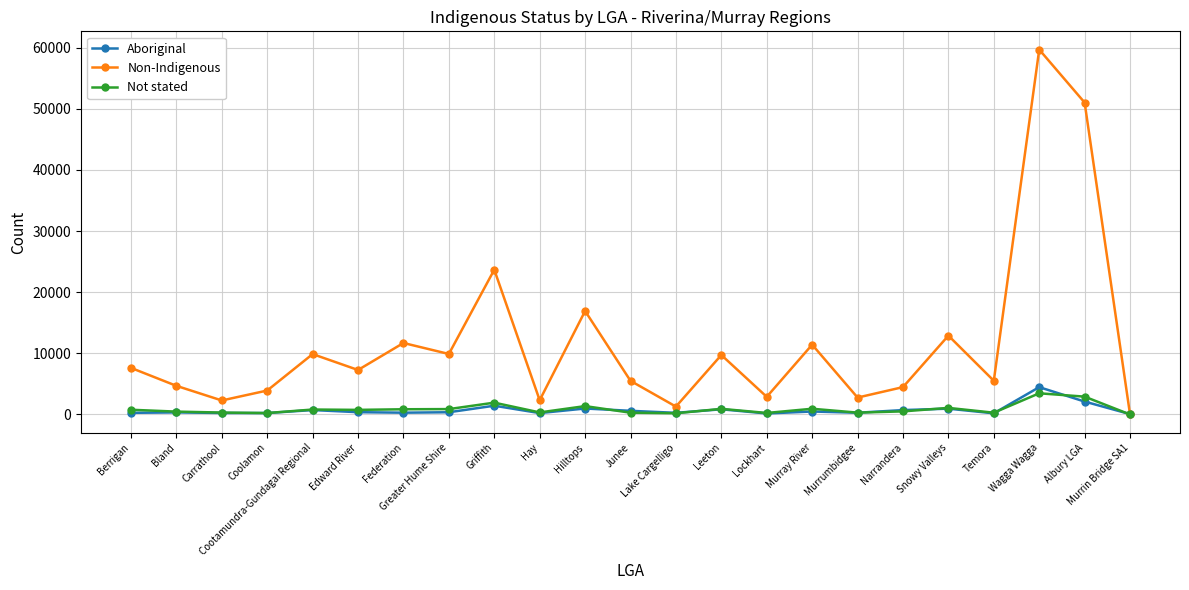

Which series has the largest range (max minus min)?

Non-Indigenous